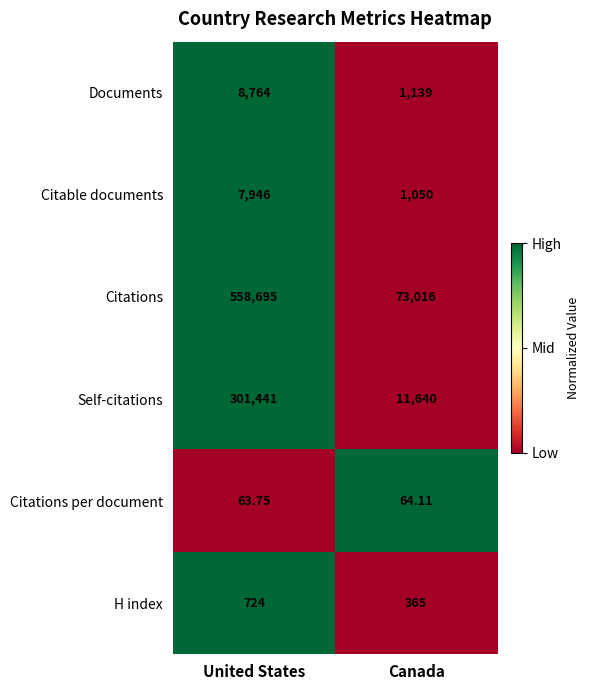

Rank the series at United States from highest to lowest value.

Citations, Self-citations, Documents, Citable documents, H index, Citations per document